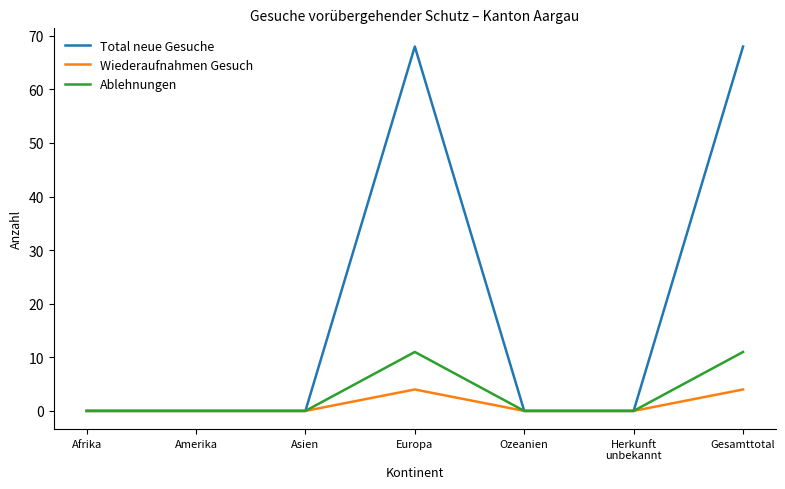

What position from the right is Ozeanien?

3